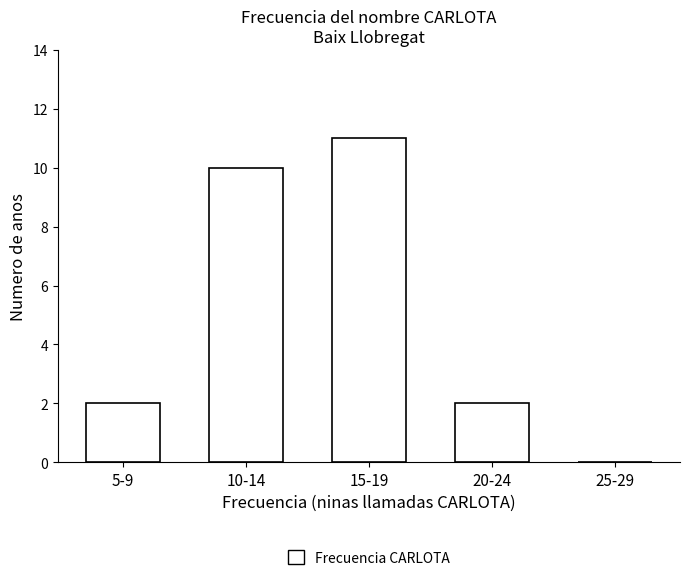

Reading left to right, what are all the values shown in this chart?

5-9=2	10-14=10	15-19=11	20-24=2	25-29=0